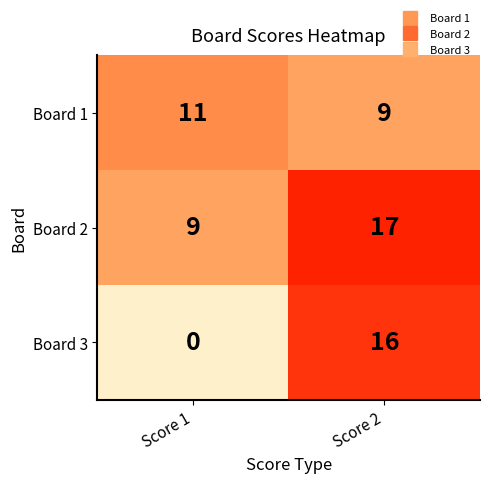

The value of Board 2 at Score 1 is 9. True or false?

True